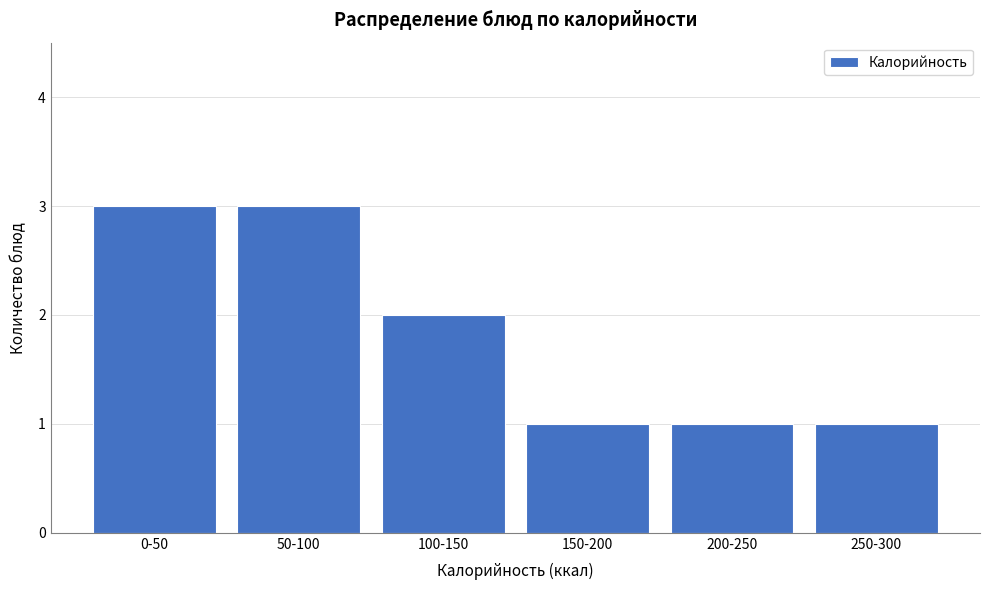

Reading left to right, list all the values displayed in this chart.

0-50=3	50-100=3	100-150=2	150-200=1	200-250=1	250-300=1